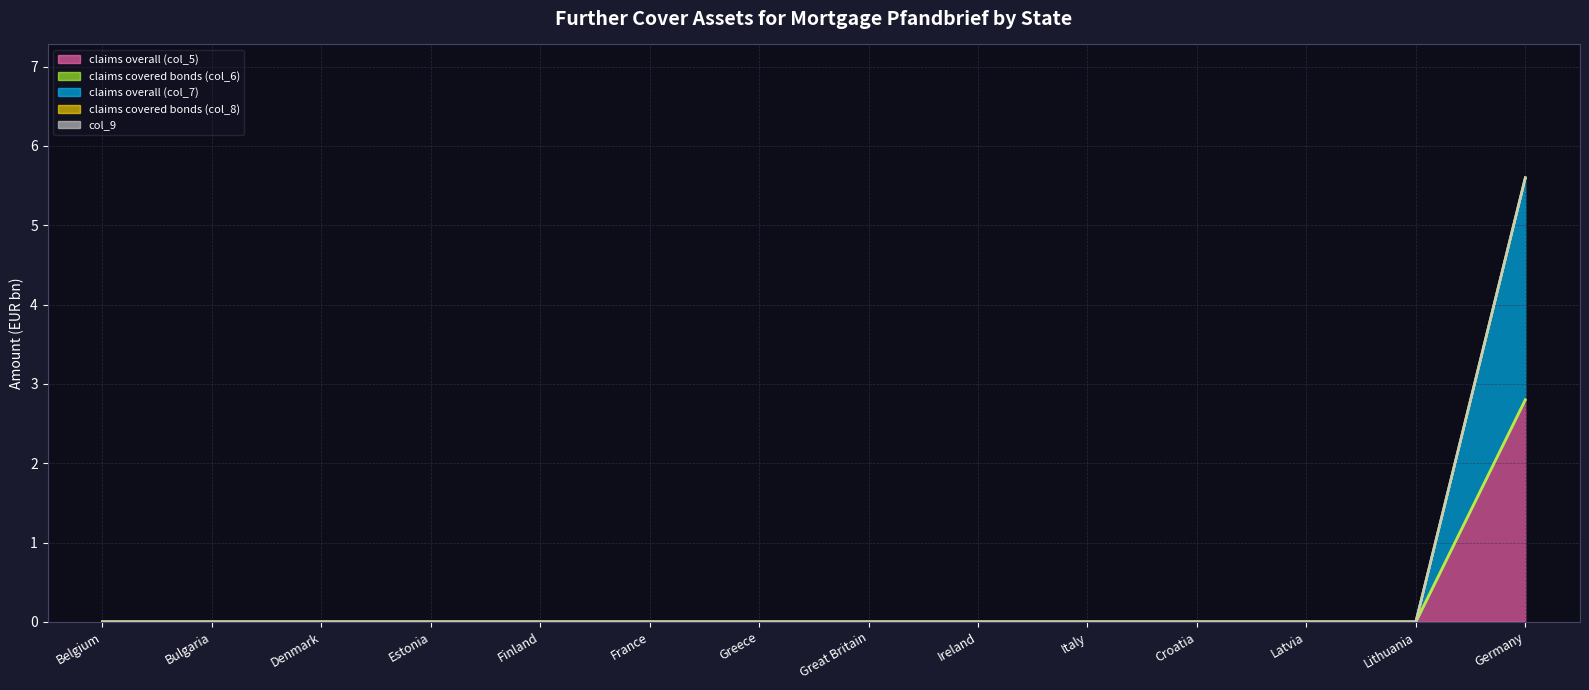

True or false: claims covered bonds (col_8) and claims overall (col_5) intersect in this chart.

False